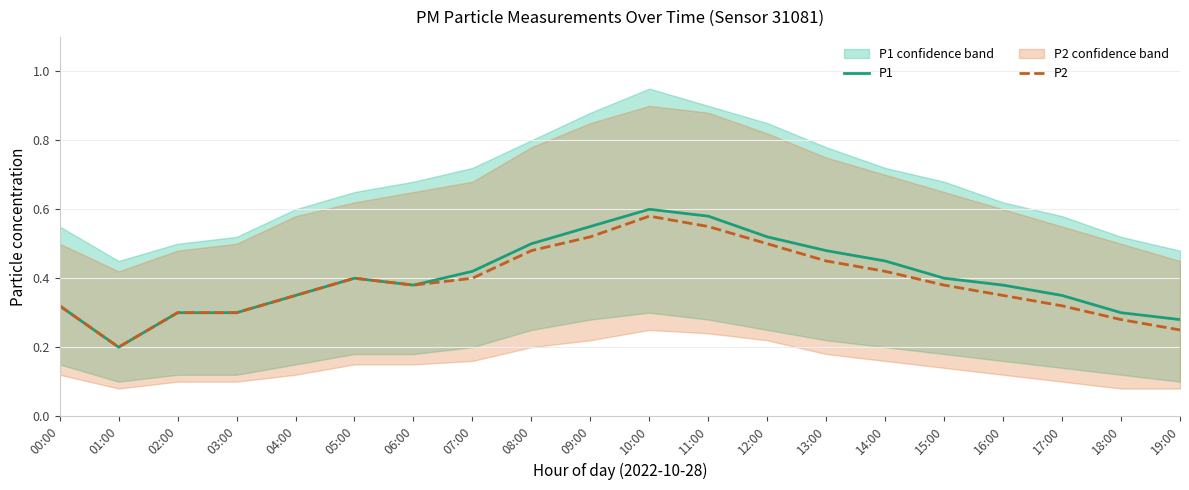

True or false: P2 and P1 intersect in this chart.

False